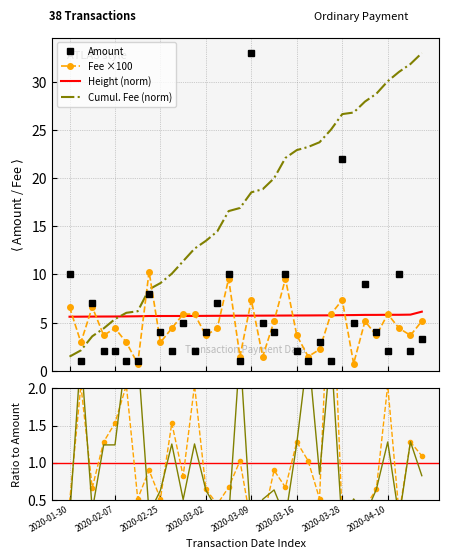

What is the value of the Fee ×100 point at the 26th from the left?

0.7